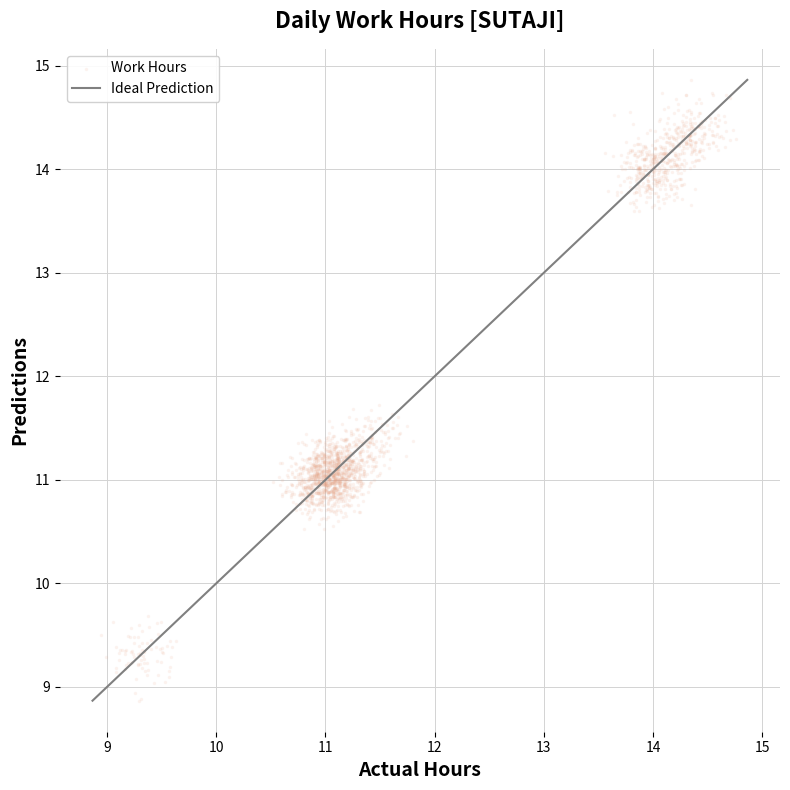

What is the range of X values (max minus min)?

5.8